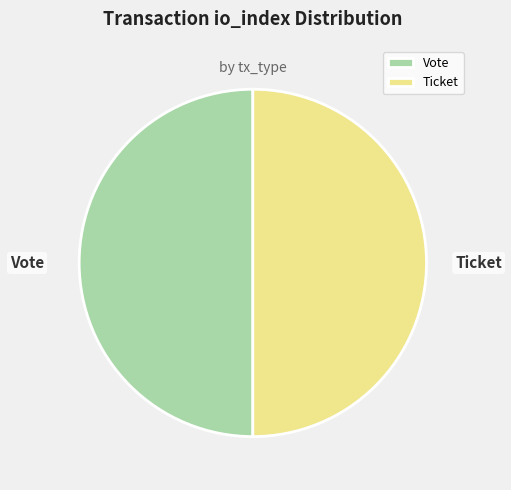

Do Ticket and Vote together represent more than half of the pie?

Yes